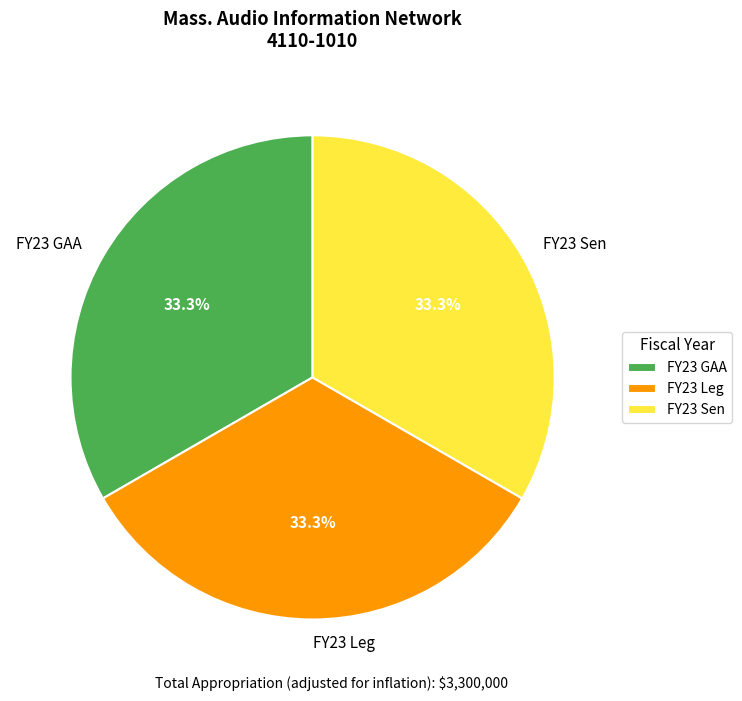

To the nearest percent, what portion does FY23 Sen represent?

33%